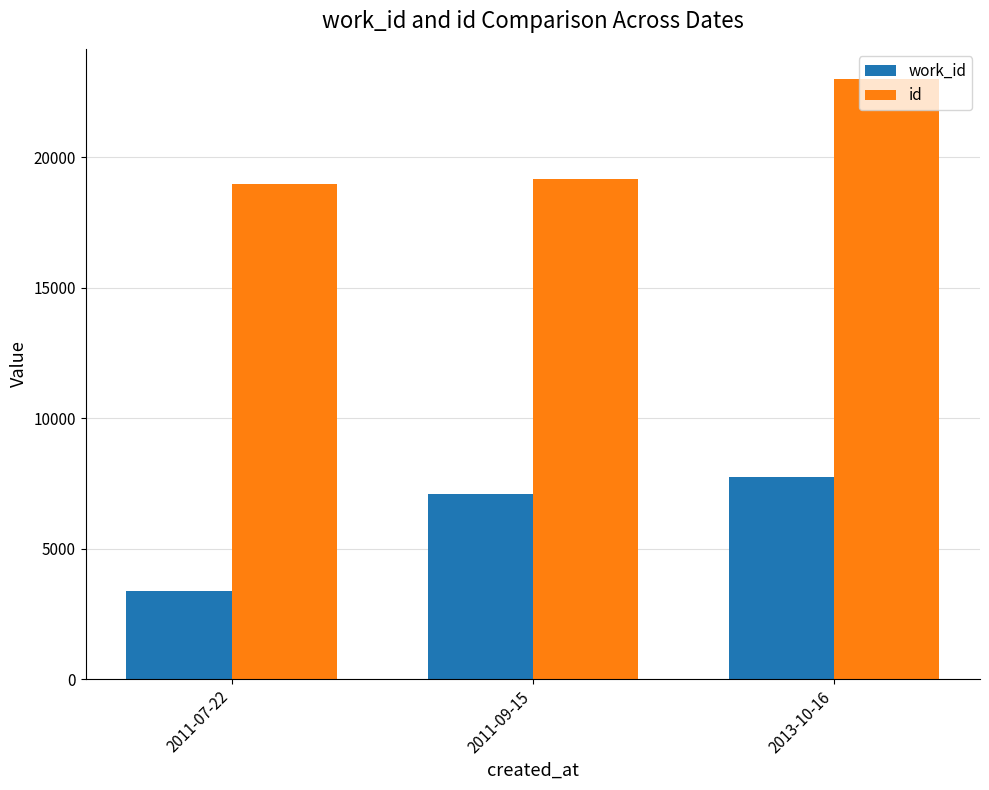

What is the value of the work_id bar at the 1st from the left?

3370